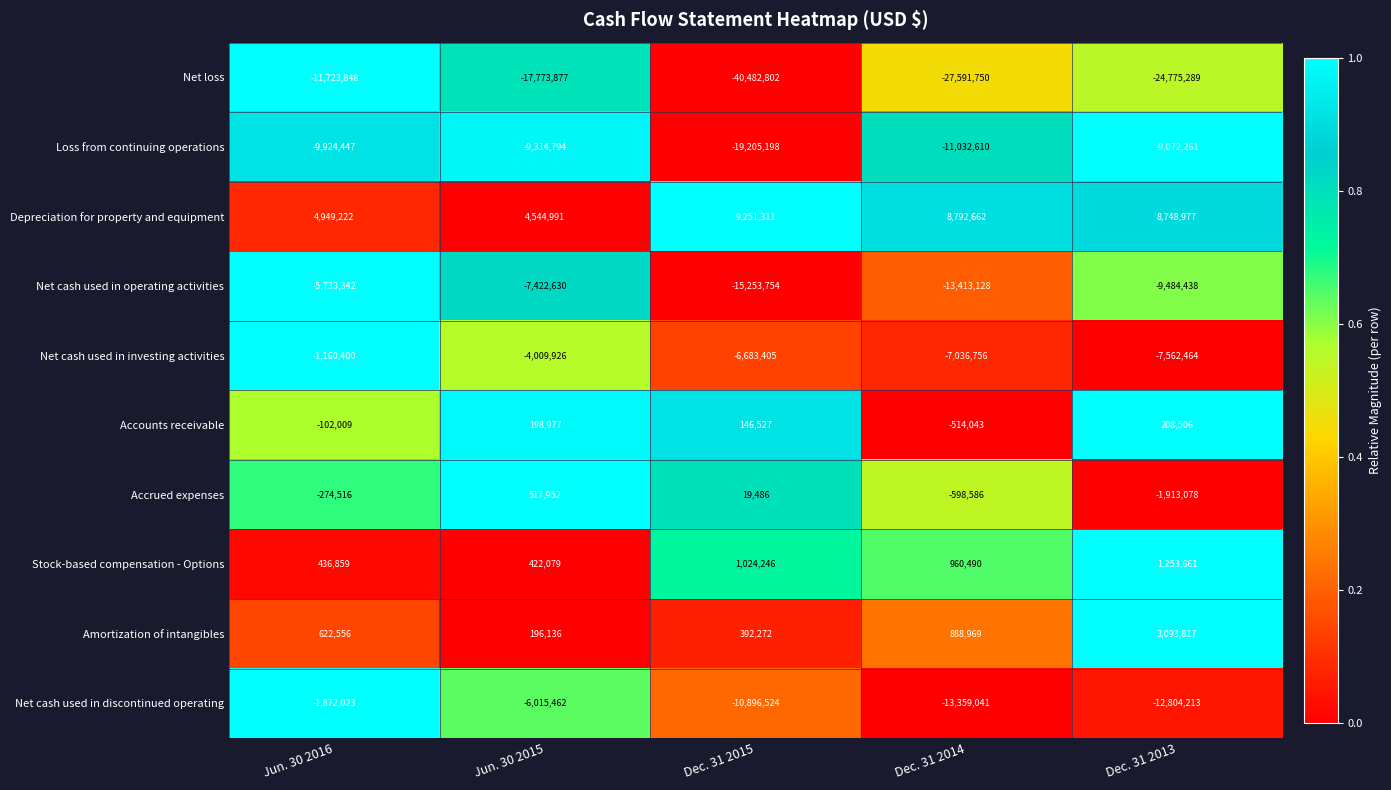

True or false: Amortization of intangibles has a value of 4503119 at Dec. 31 2013.

False